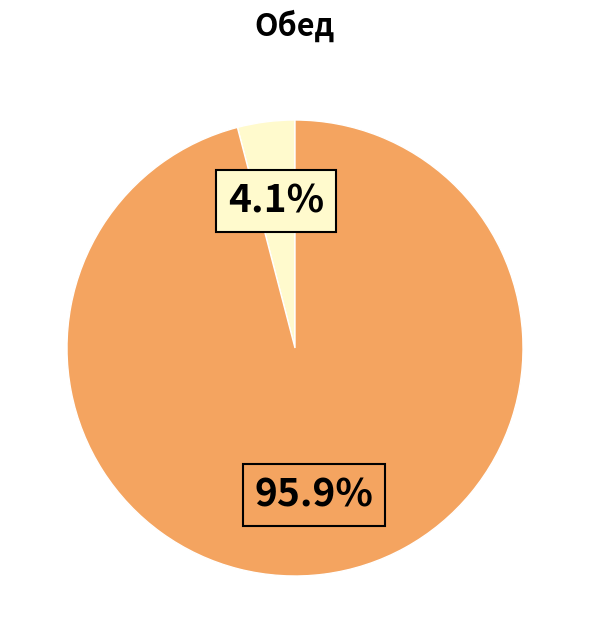

To the nearest percent, what is the difference between the largest and smallest slice percentages?

92%